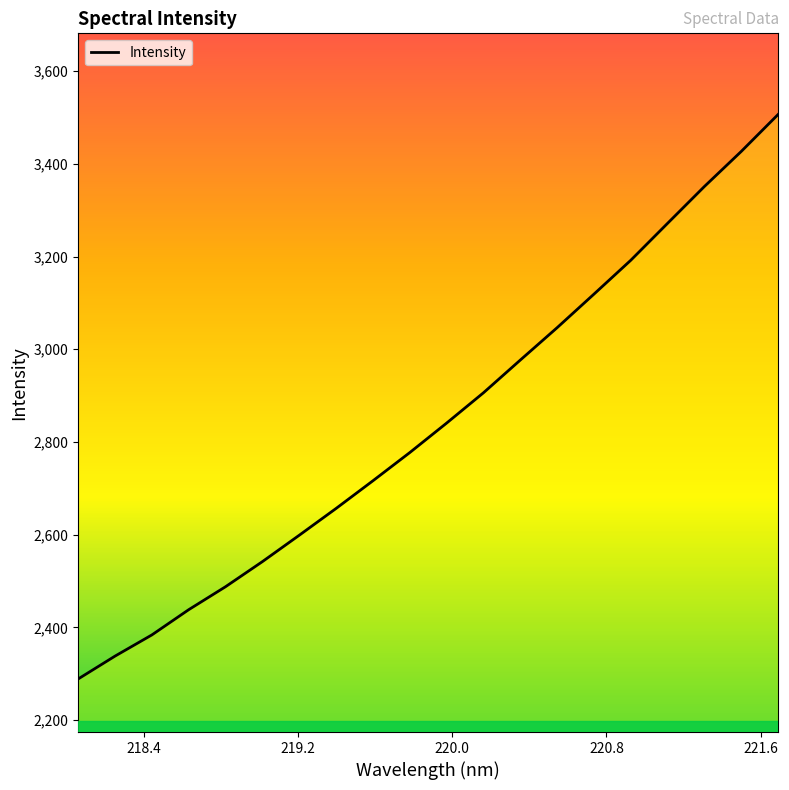

What is the difference between the maximum and minimum values?

1217.4